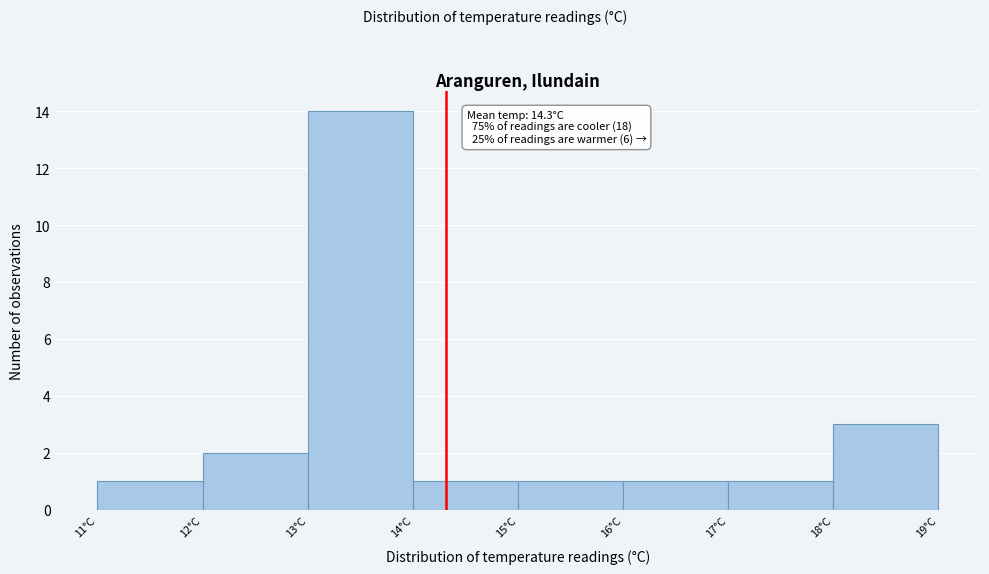

Which range on the x-axis has the tallest bar?

13 to 14